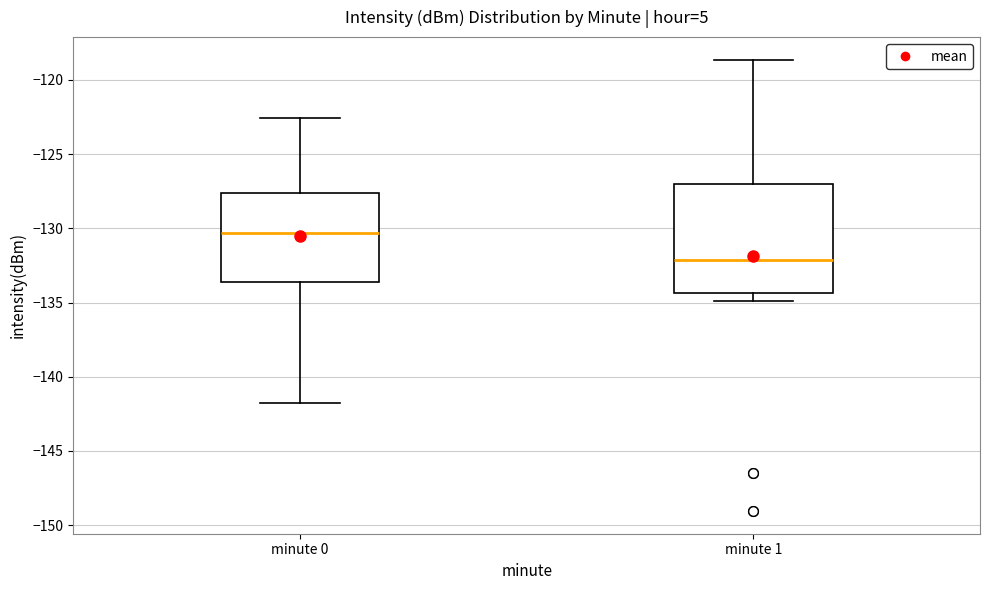

Which box has the lowest median line?

minute 1